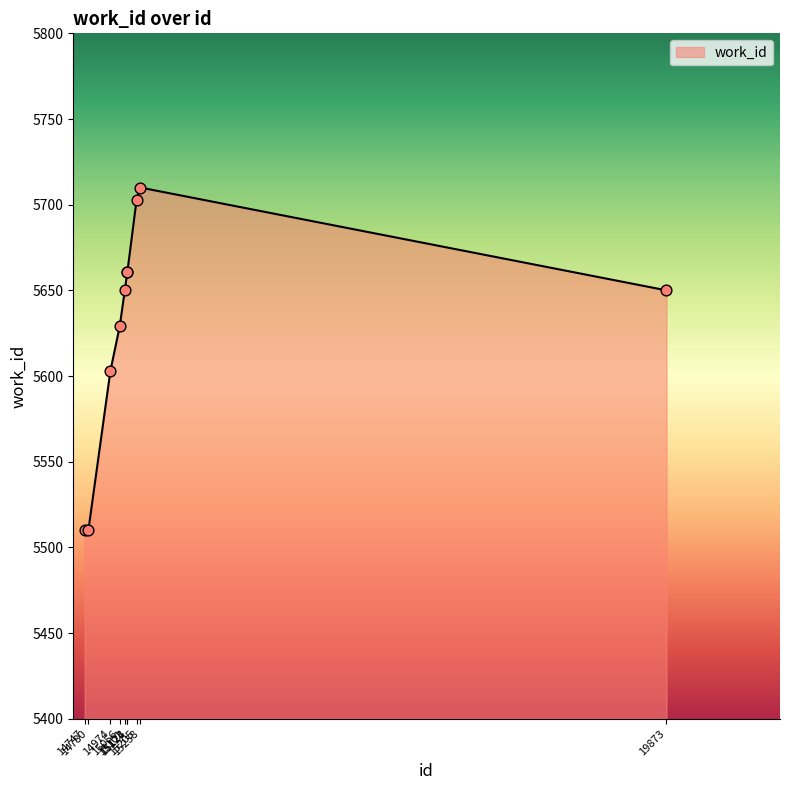

Approximately how many times larger is the value at 15101 compared to 14974?

1.0